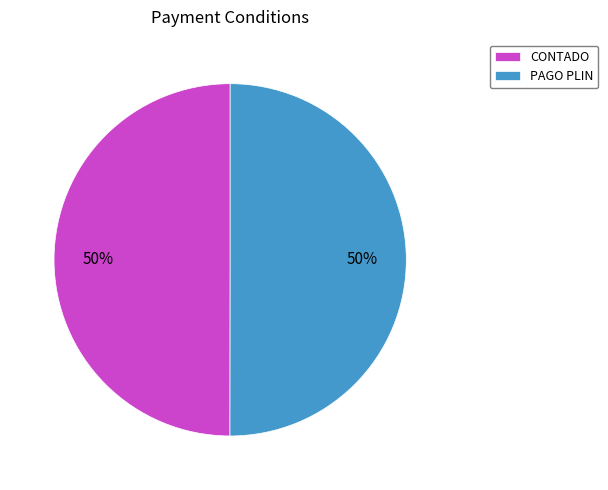

Combined, do PAGO PLIN and CONTADO account for over 50%?

Yes